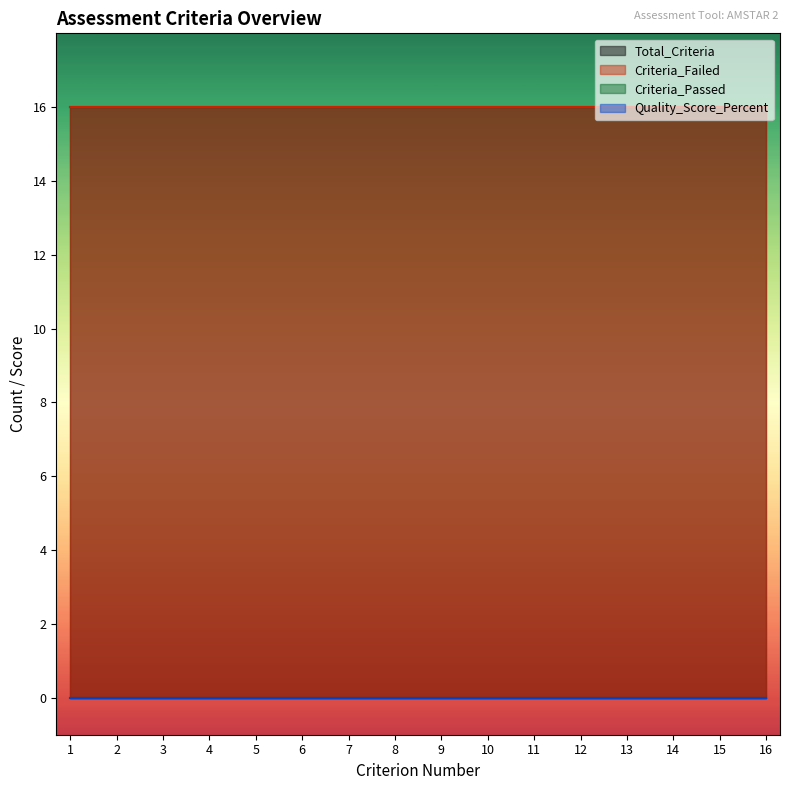

At which category is the sum across all series the highest?

16